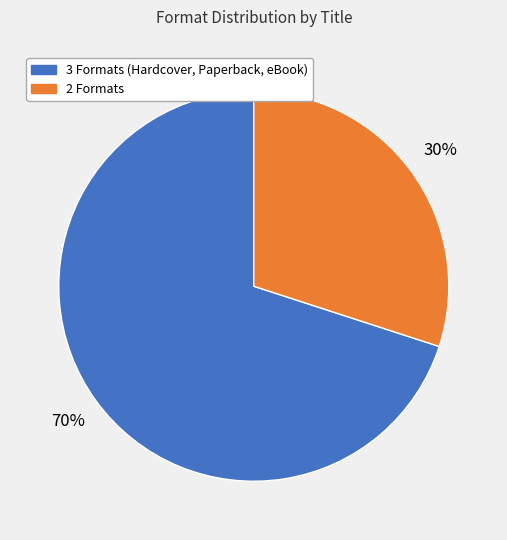

Approximately how many times larger is the value at 2 Formats compared to 3 Formats (Hardcover, Paperback, eBook)?

0.4